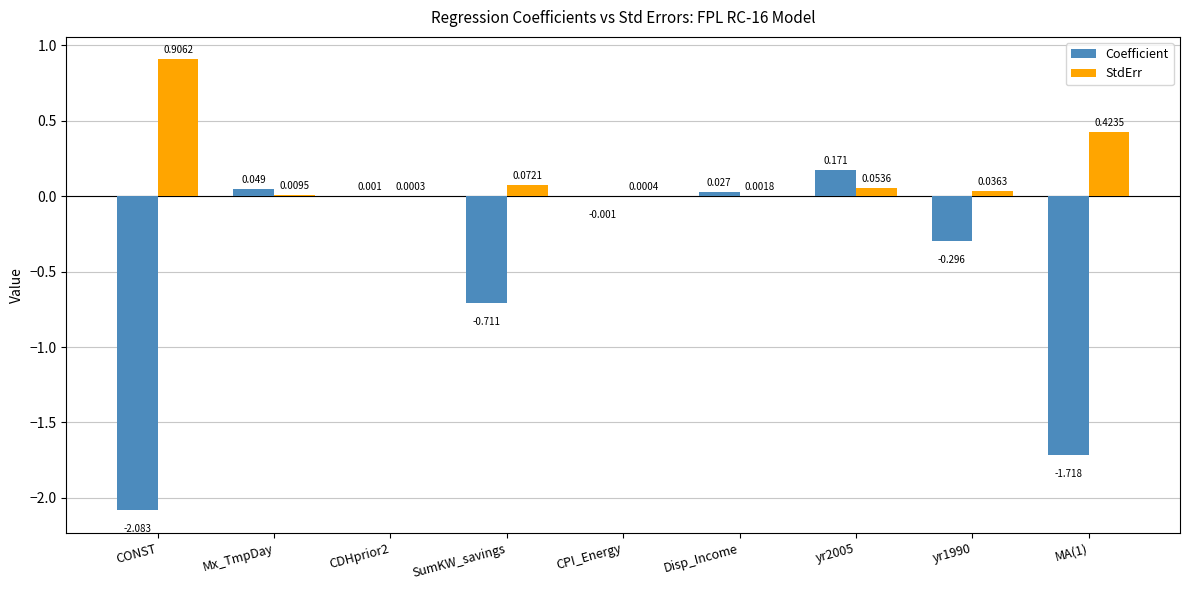

Which series has the largest total across all categories?

StdErr